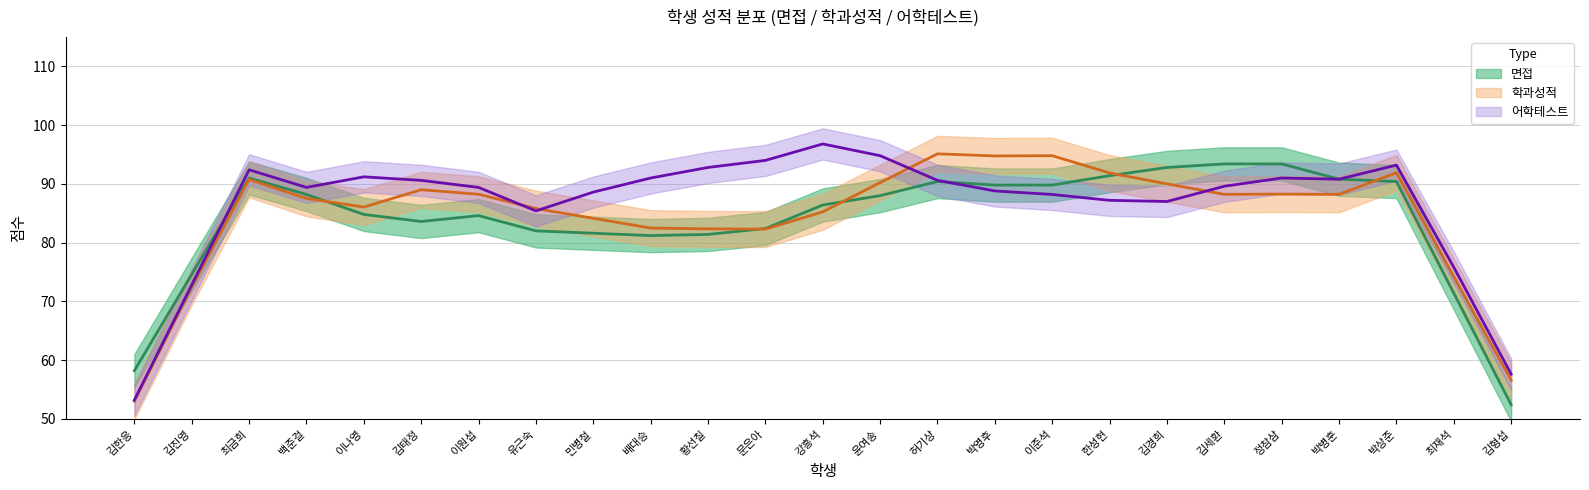

What is the greatest value displayed?

99.0